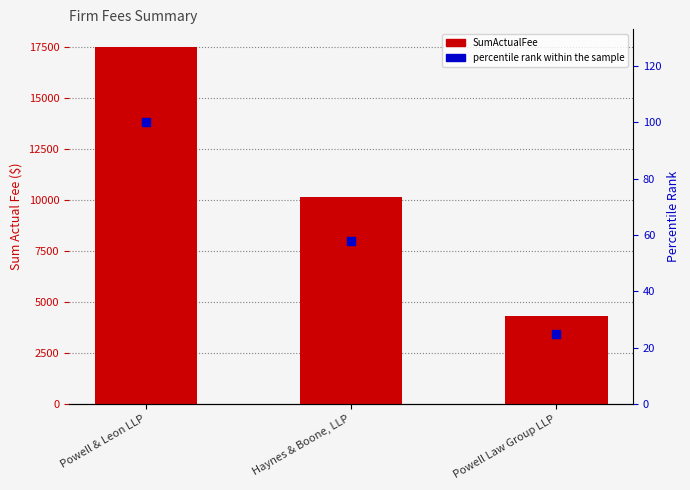

Is the value of SumActualFee at Powell Law Group LLP greater than the value of percentile rank within the sample at Powell & Leon LLP?

Yes